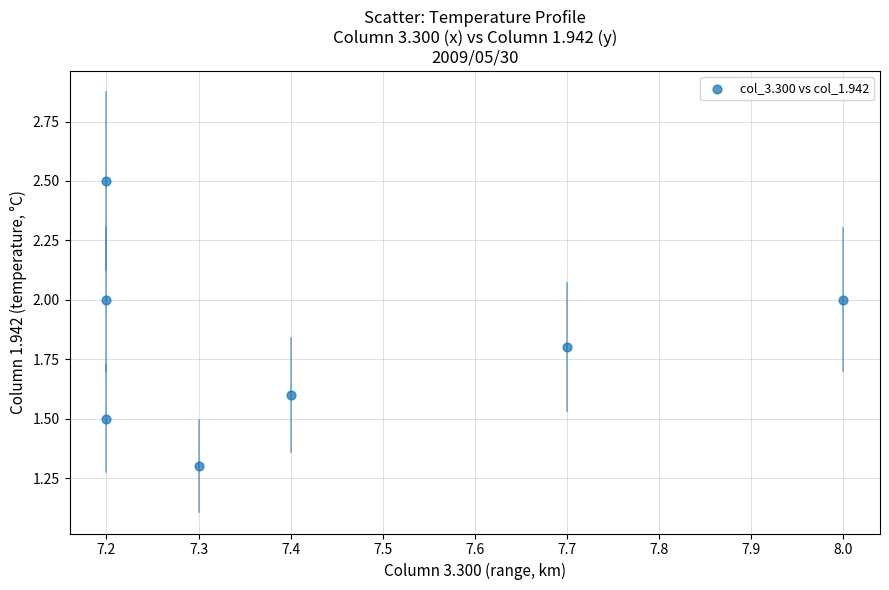

What is the average Y value?

1.8